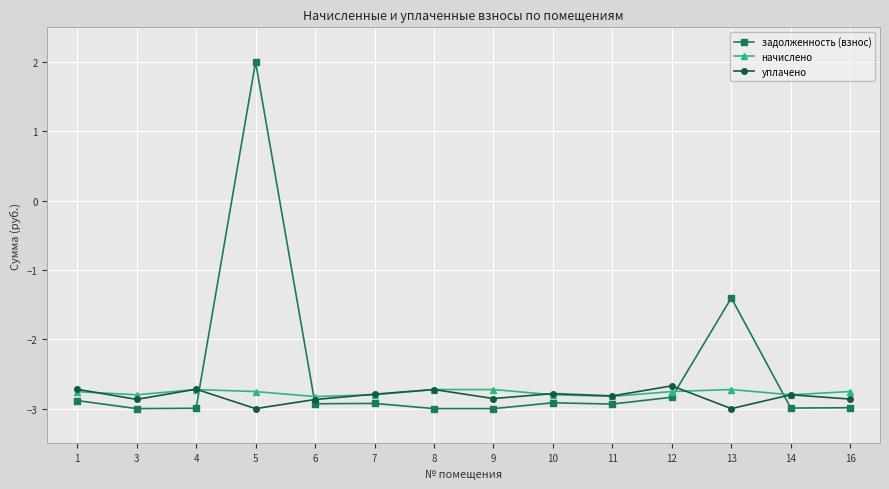

Rank the series at 16 from lowest to highest value.

задолженность (взнос), уплачено, начислено